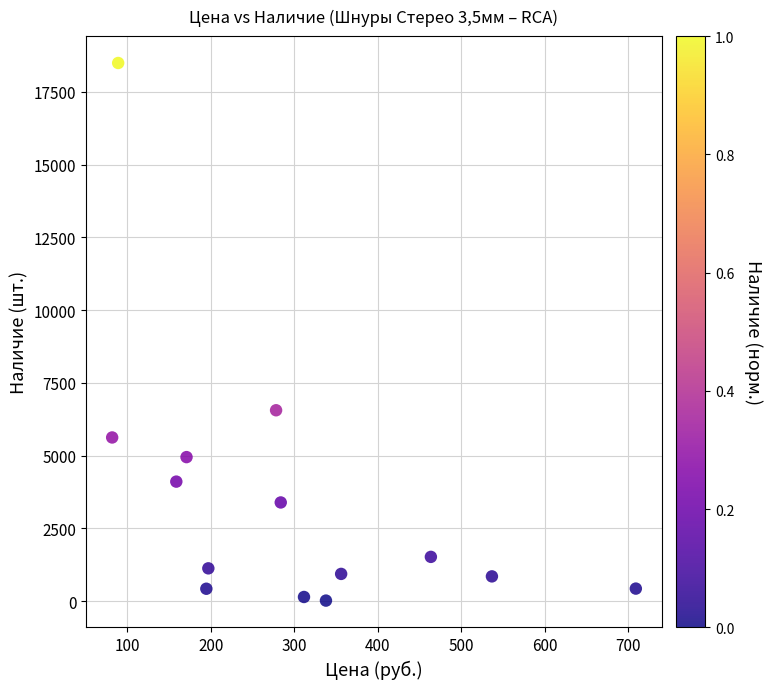

What Y value in the scatter plot is closest to 9254?

6558